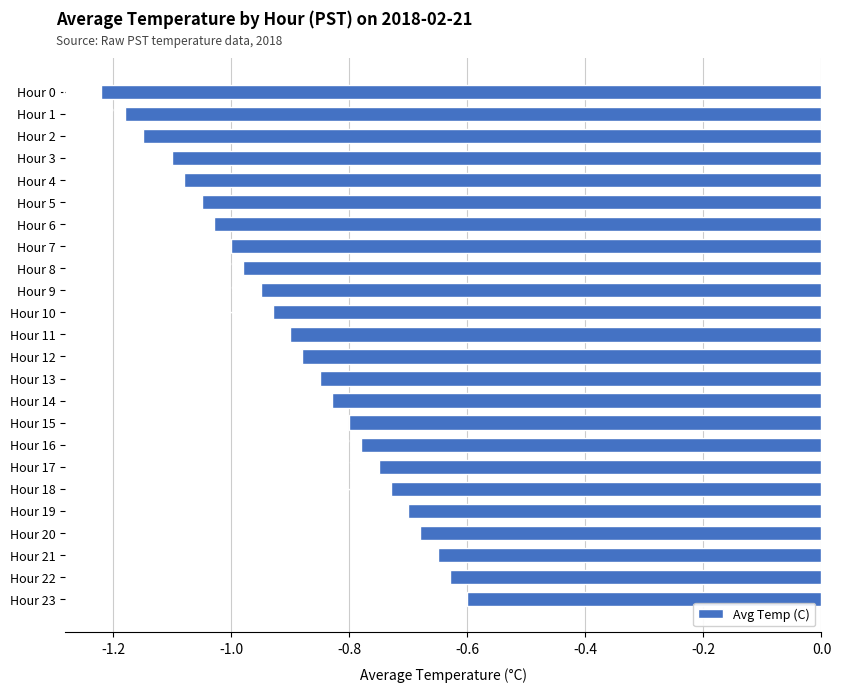

What is the sum of the values at Hour 8 and Hour 11?

-1.9